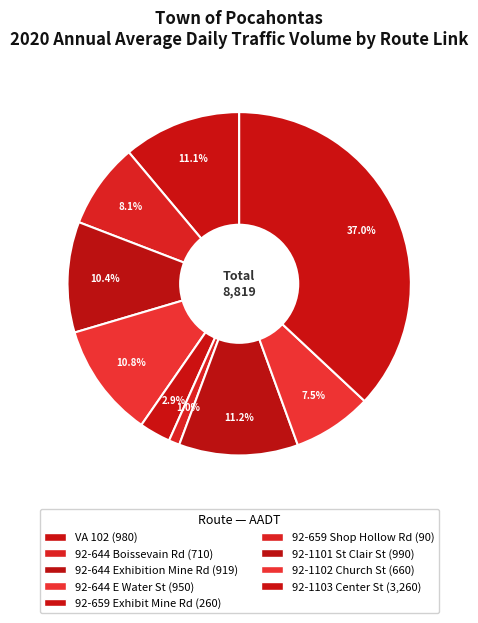

What is the largest slice in the pie chart?

92-1103 Center St (4)